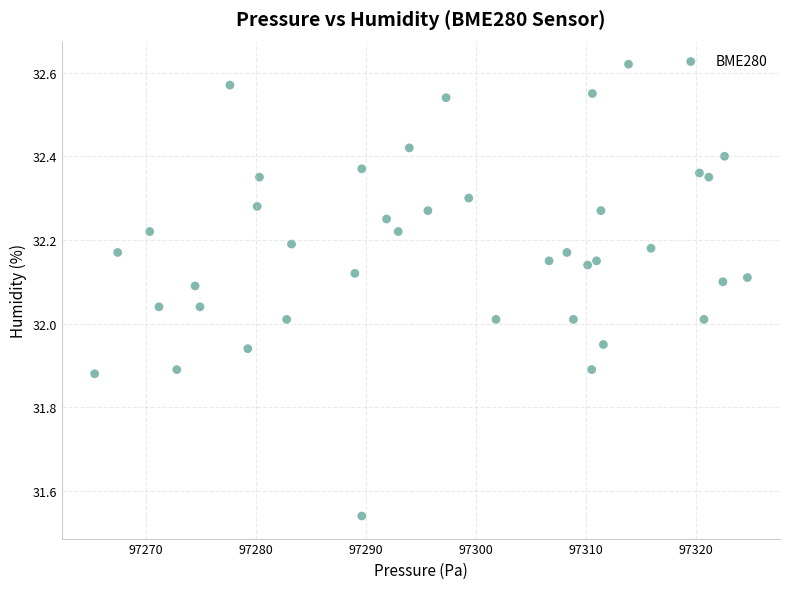

What is the range of X values (max minus min)?

59.2